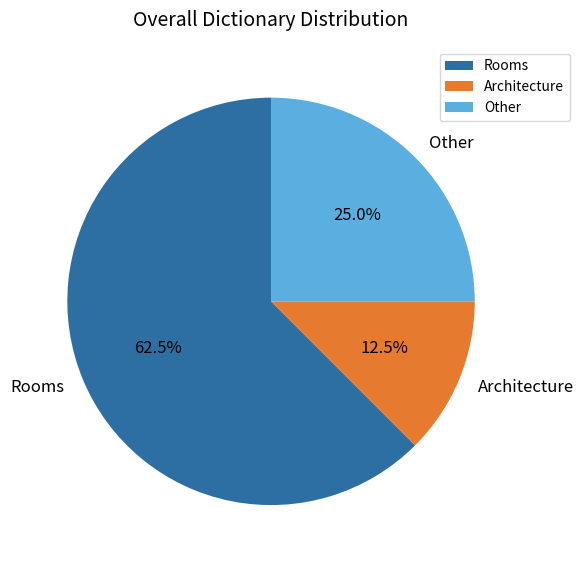

What portion of the pie excludes Rooms?

37.5%